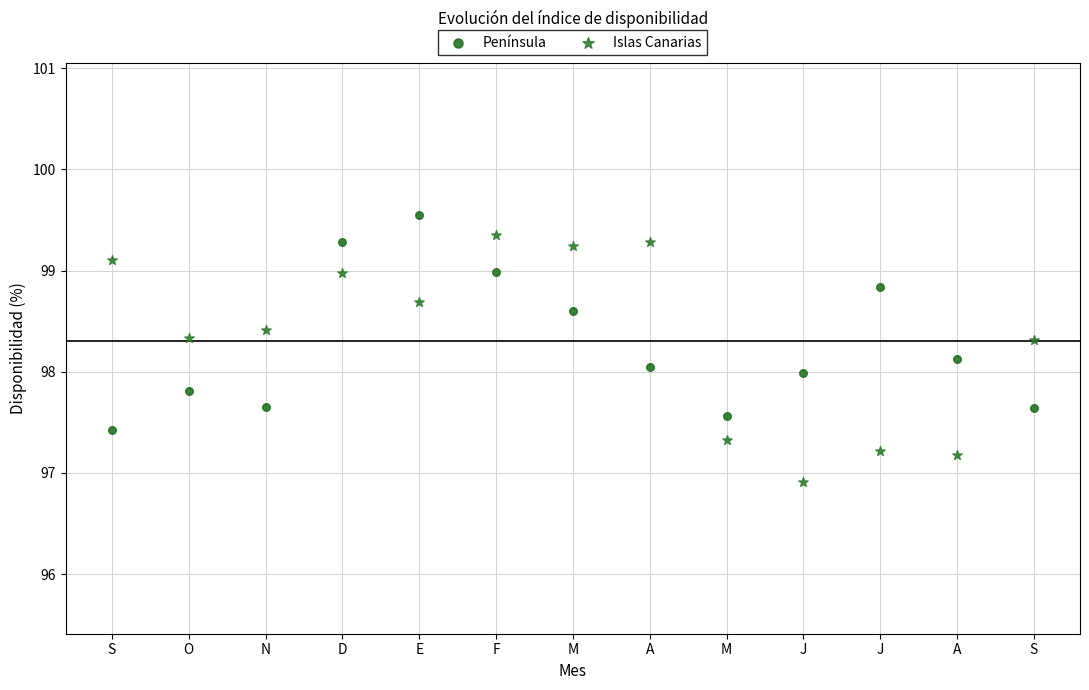

Which series contains the highest Y value?

Península